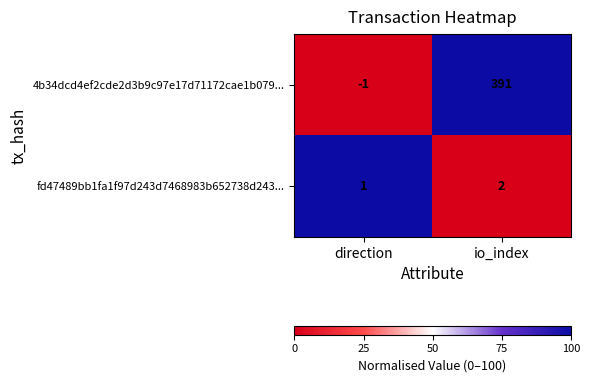

What is the sum of the fd47489bb1fa1f97d243d7468983b652738d243... values at direction and io_index?

3